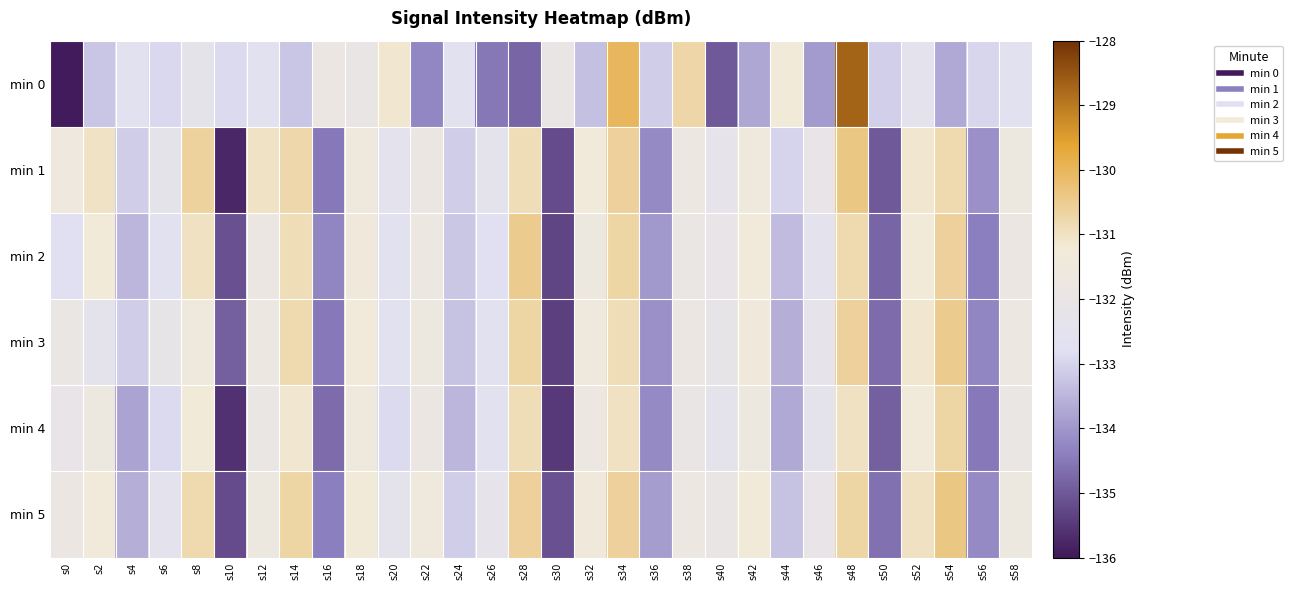

What is the total value across all series at s54?

-786.7